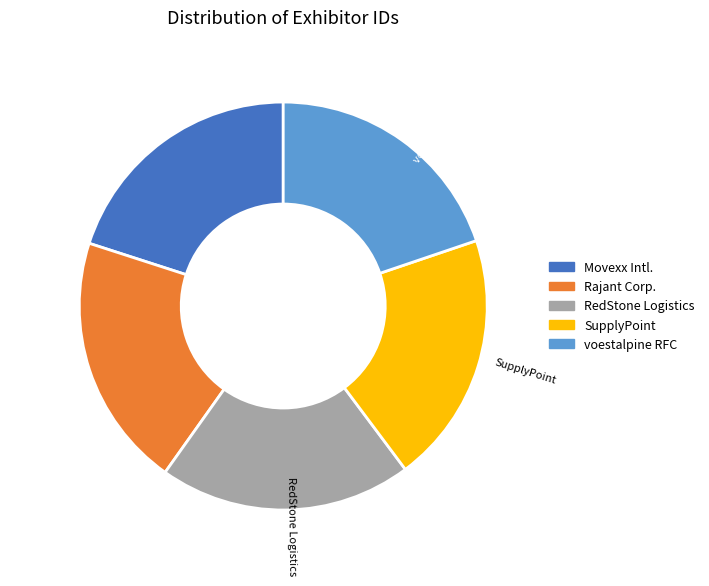

How many segments does this pie chart have?

5